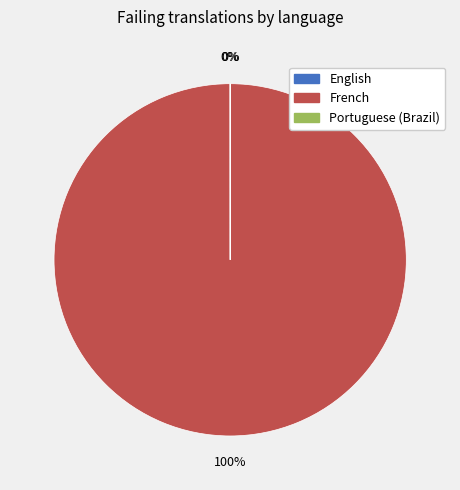

Is there a majority slice in this chart?

Yes